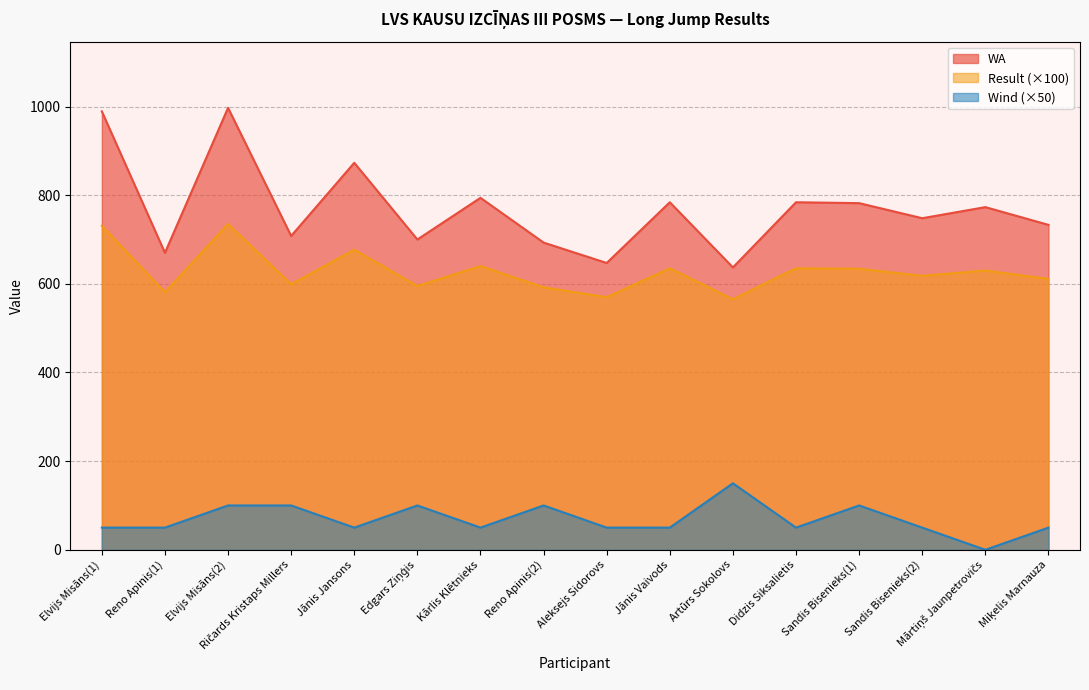

Which series has the largest total across all categories?

WA